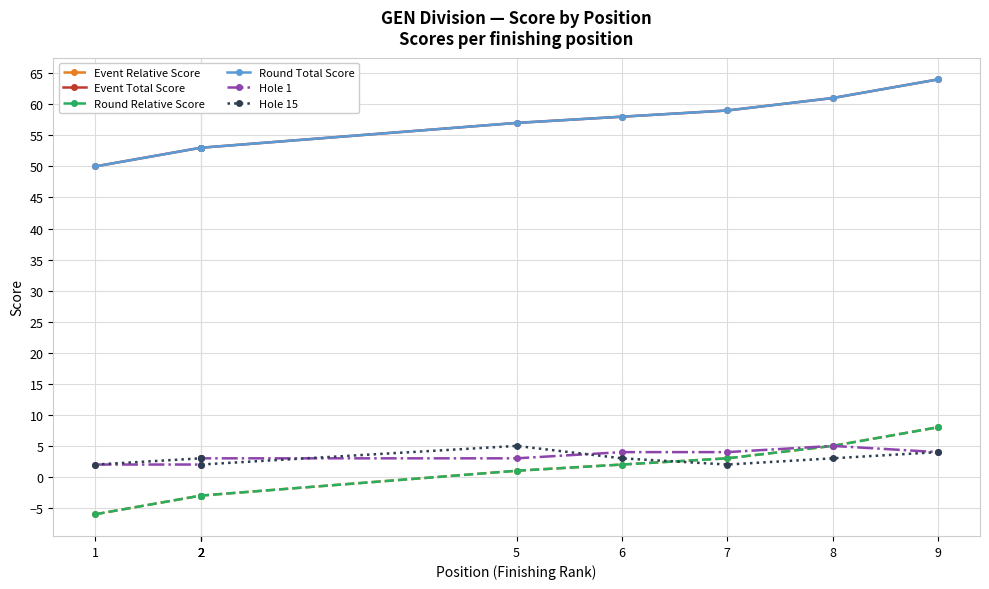

Where does the Event Total Score series first go above 57?

6